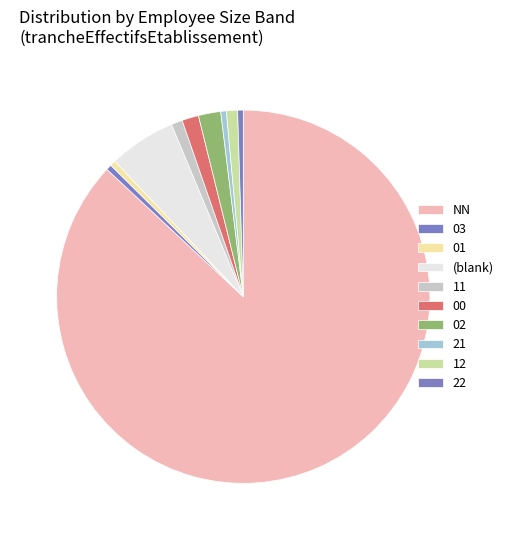

To the nearest percent, what is the combined percentage of 03 and 12?

1%